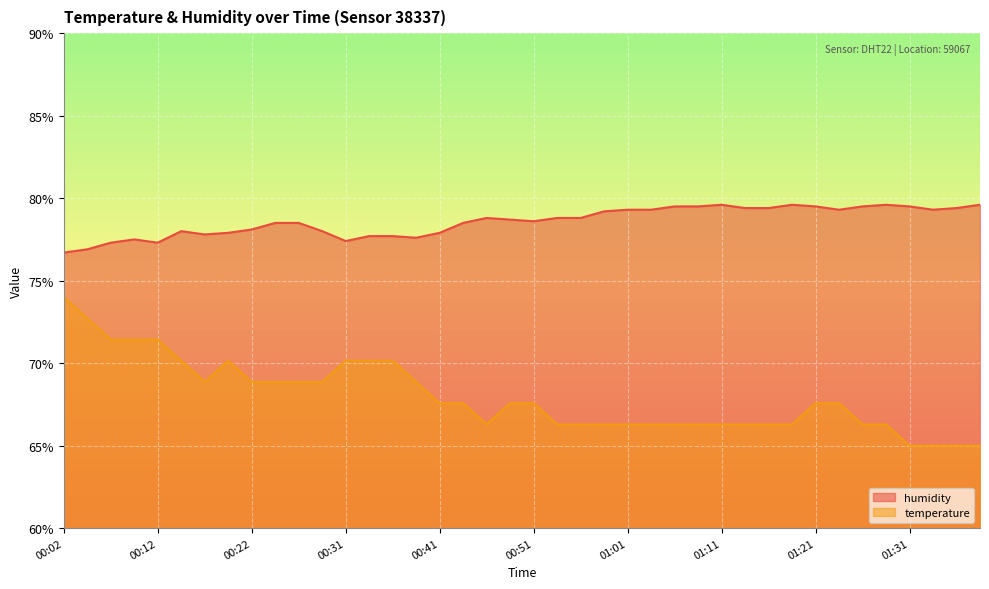

How many lines are shown in the chart?

2